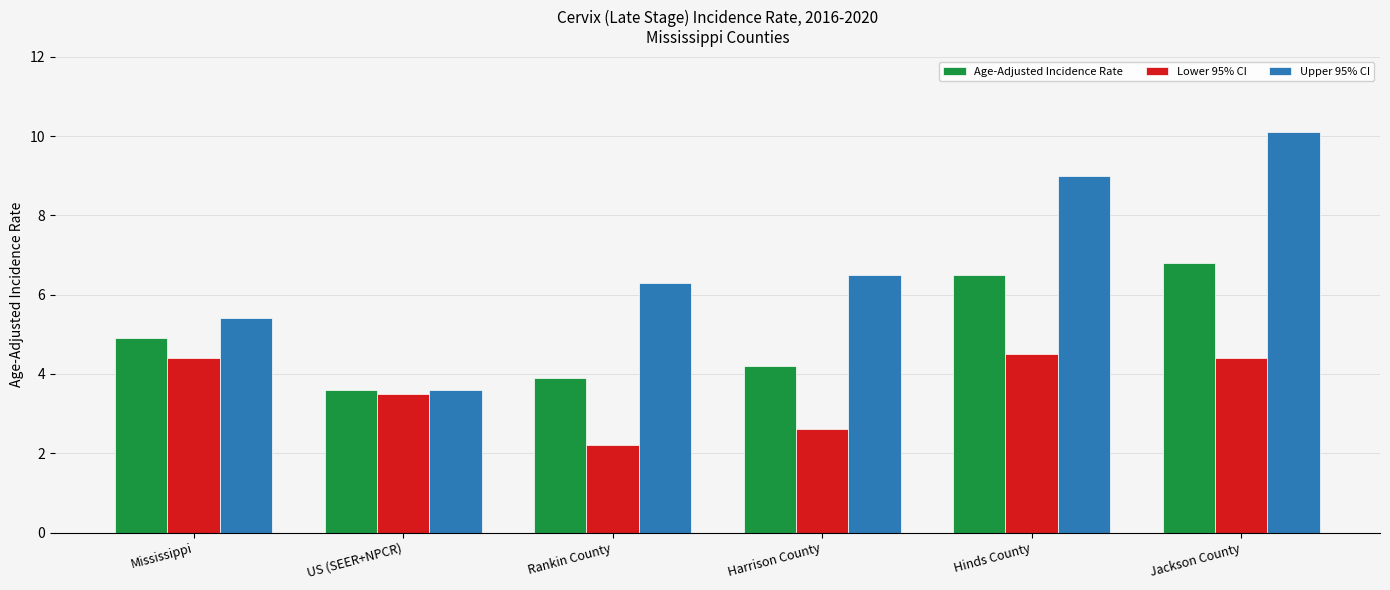

What is the label of the 4th bar from the right?

Rankin County